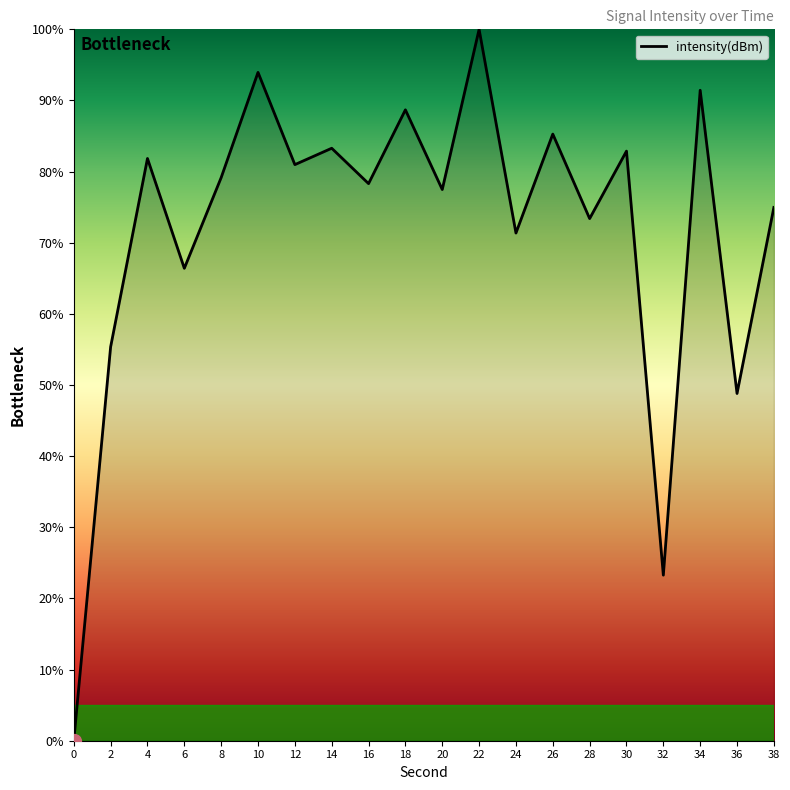

How many lines are shown in the chart?

1